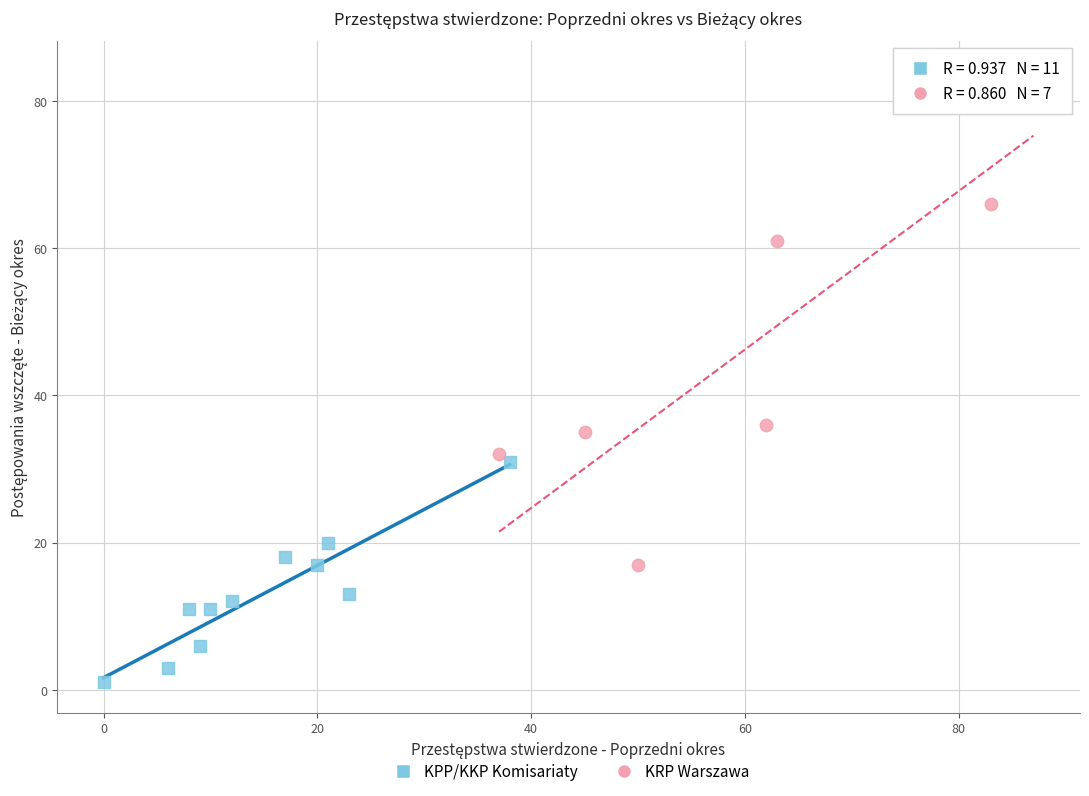

What are all the series names shown in the legend?

KPP/KKP Komisariaty, KRP Warszawa